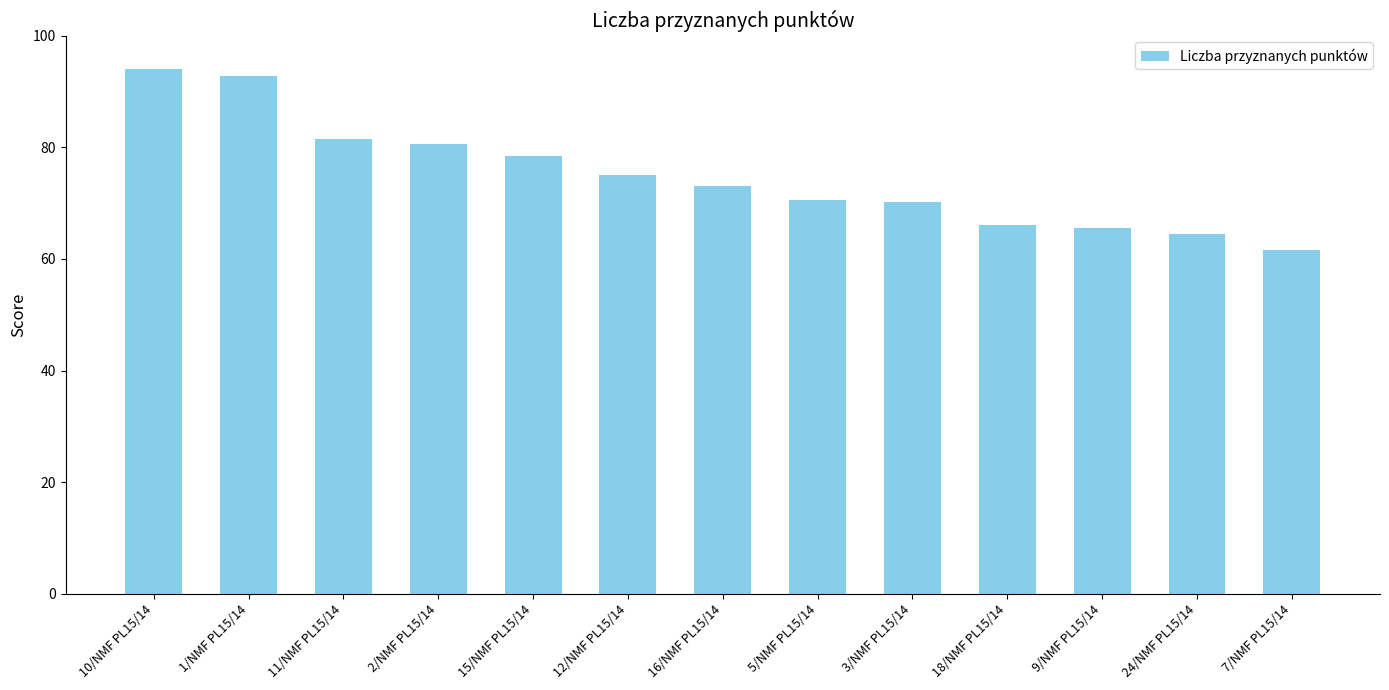

Between 3/NMF PL15/14 and 11/NMF PL15/14, which is larger?

11/NMF PL15/14